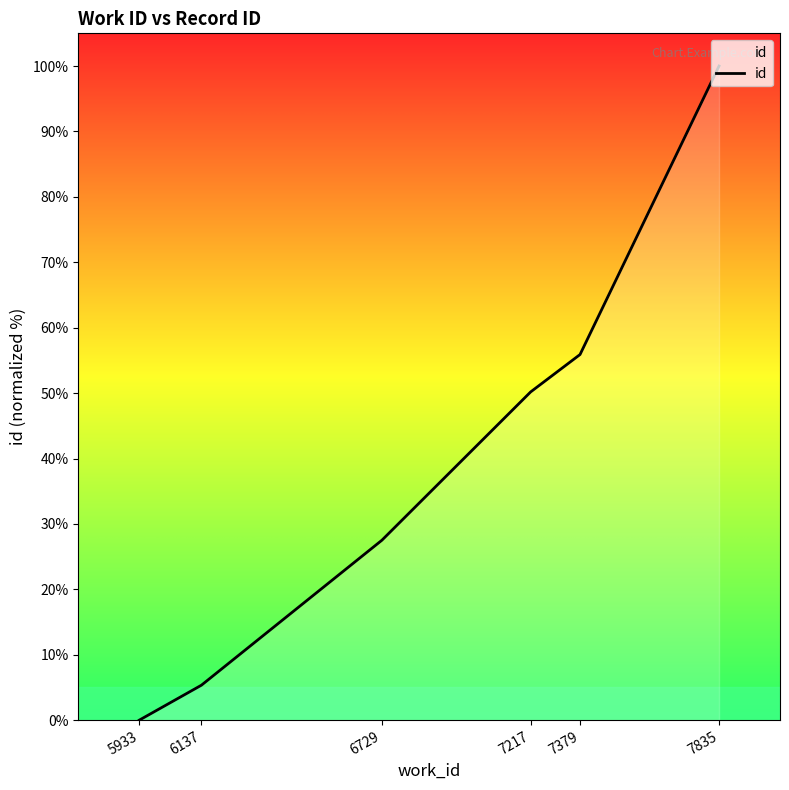

Read the value at 7379.

55.9